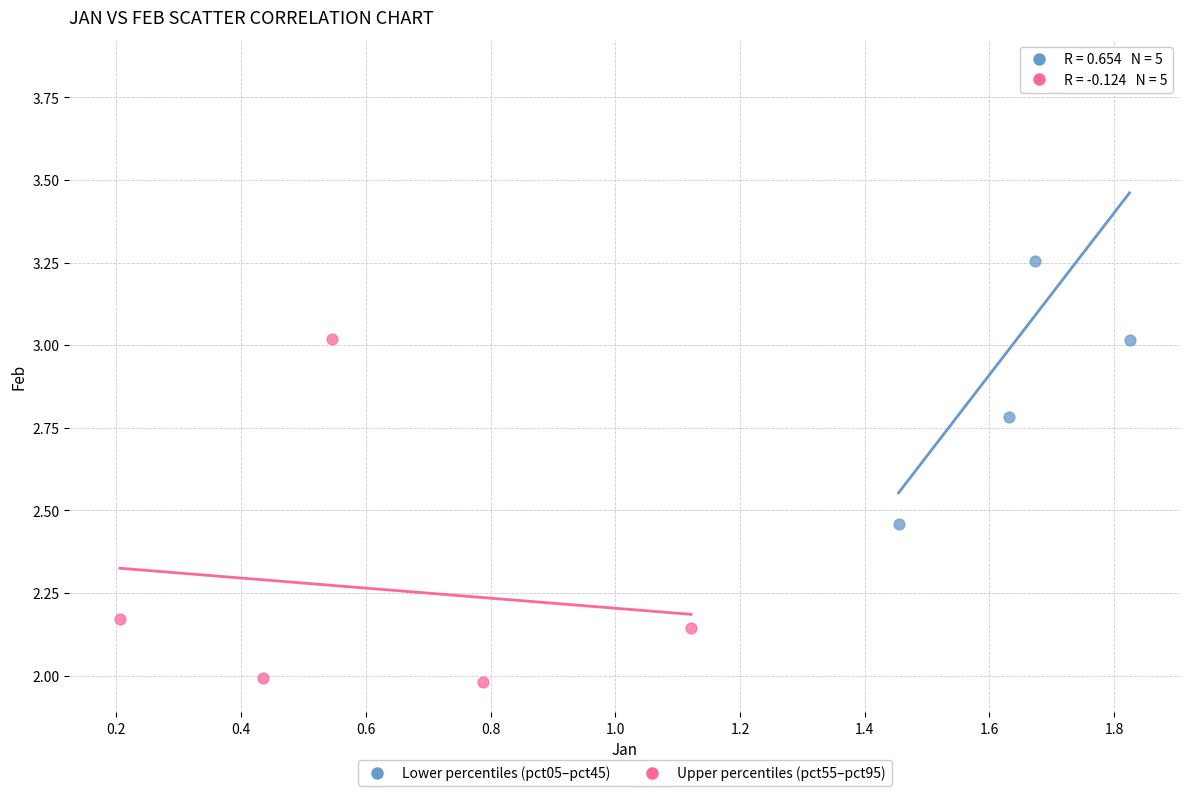

Which series contains the highest Y value?

Lower percentiles (pct05–pct45)